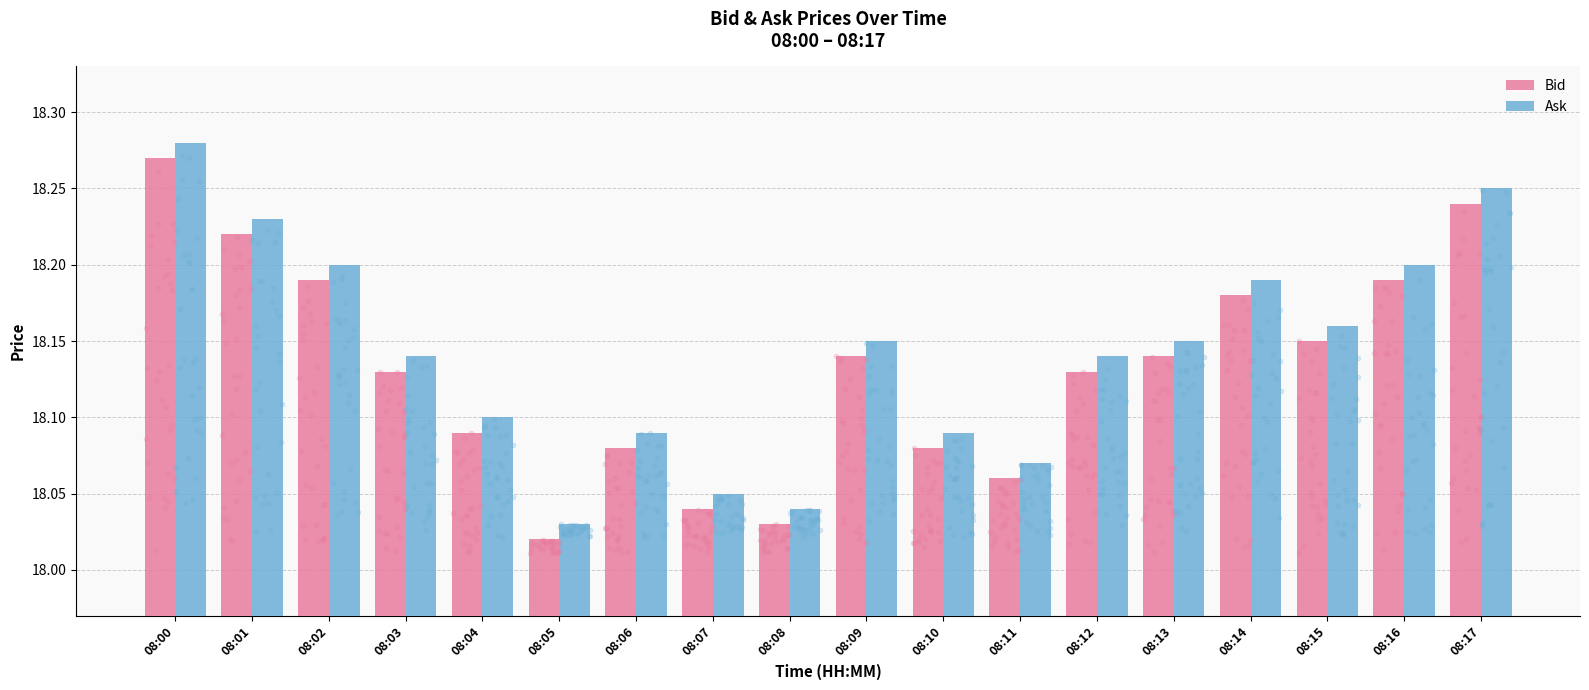

Which series contains the highest Y value?

Ask